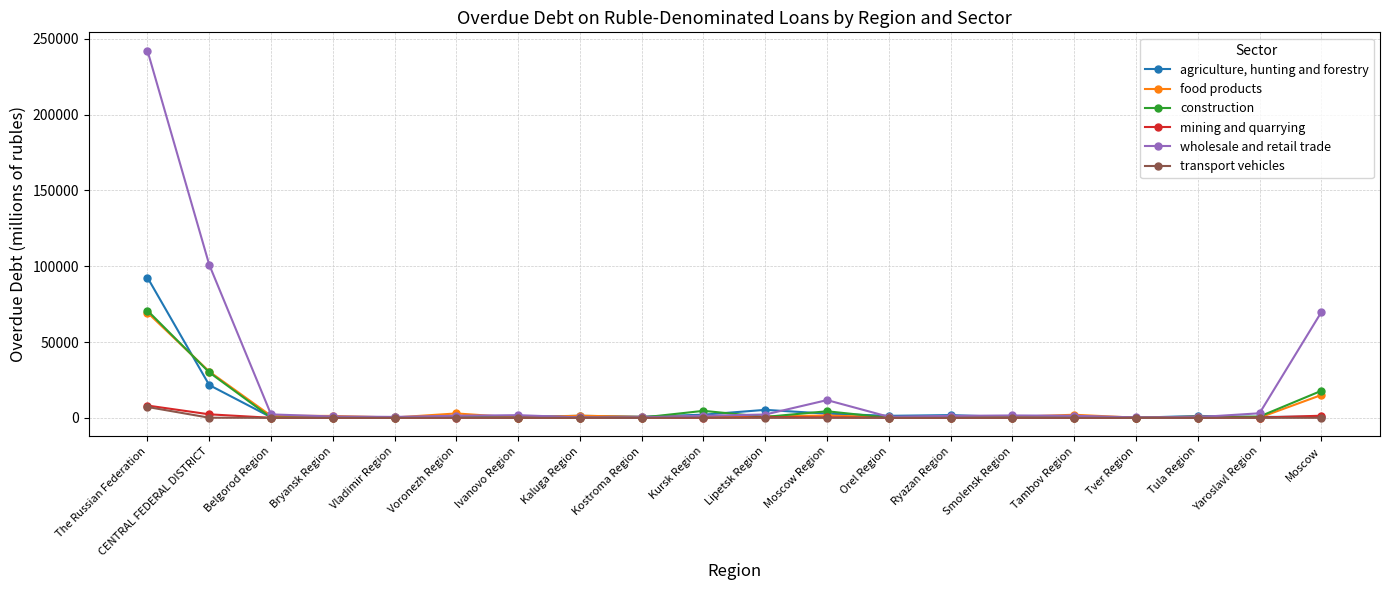

Between Moscow Region and Smolensk Region, which series saw the biggest shift?

wholesale and retail trade